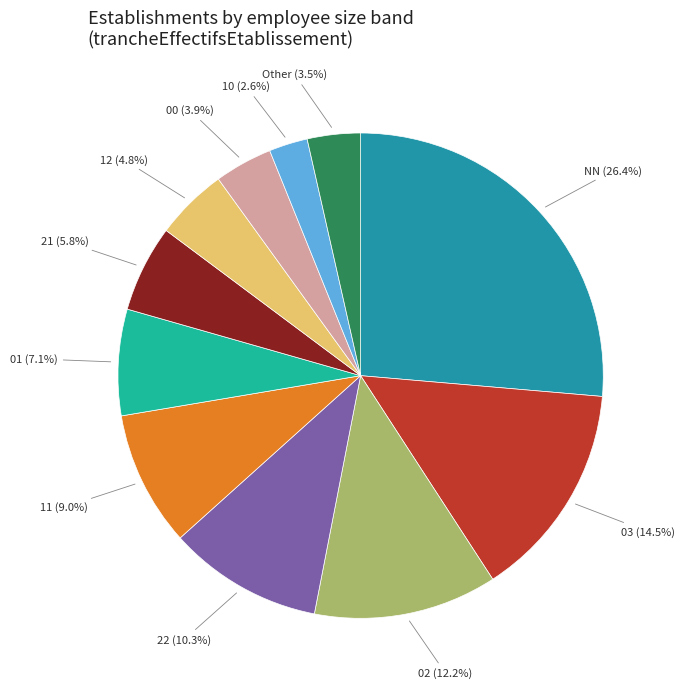

Which has a higher value, 10 or NN?

NN